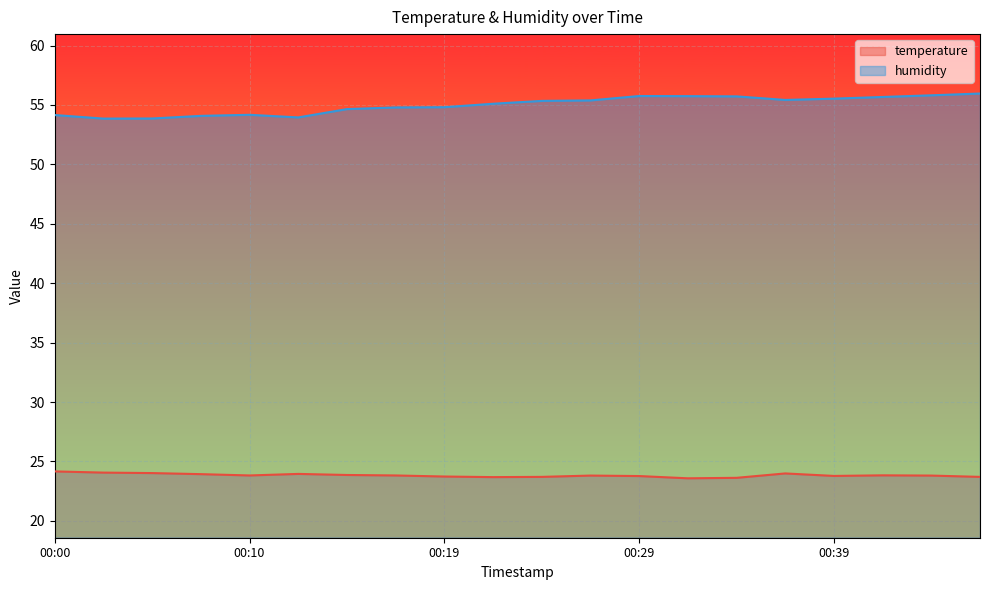

How many lines are shown in the chart?

2